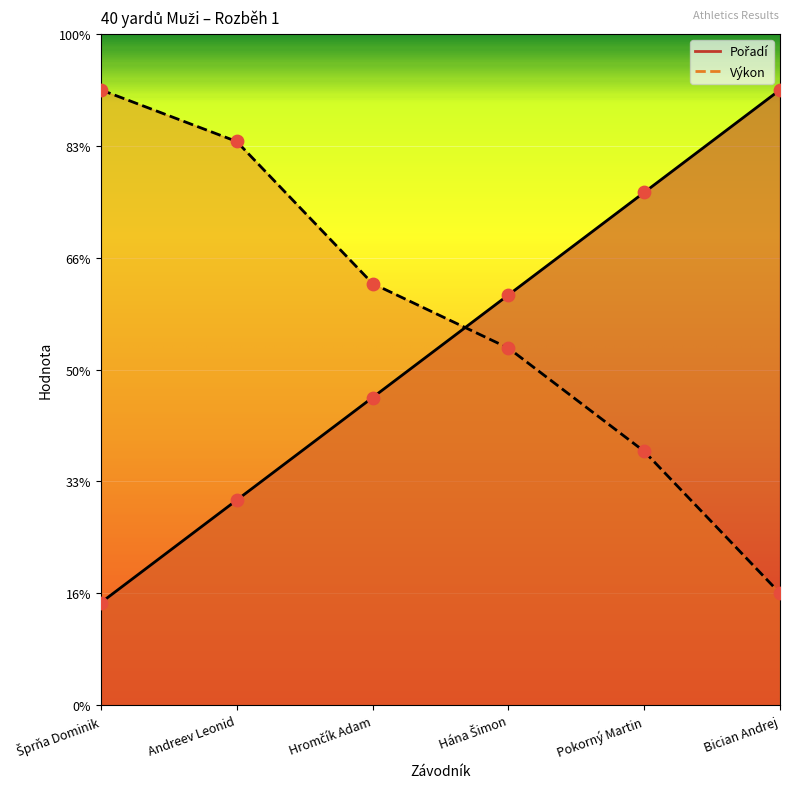

Which series has the largest total across all categories?

Výkon